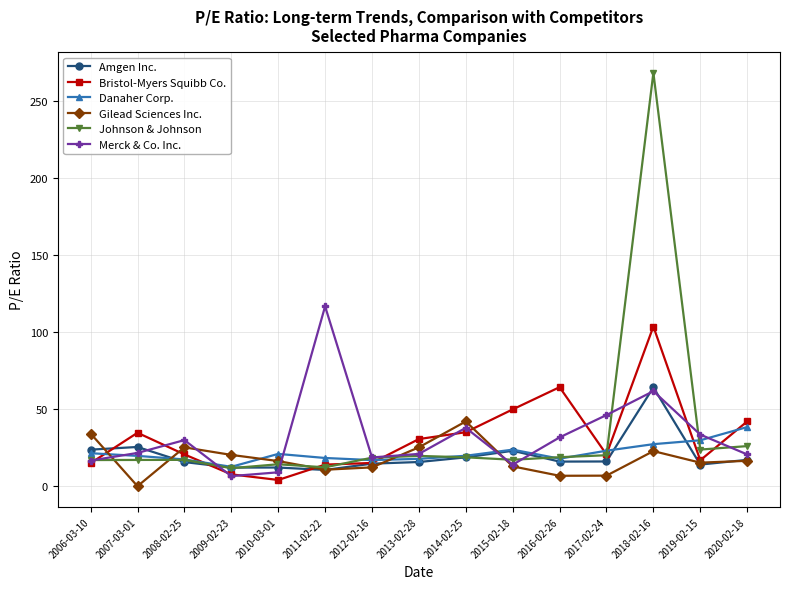

What is the value of the Merck & Co. Inc. point at the 8th from the left?

20.9